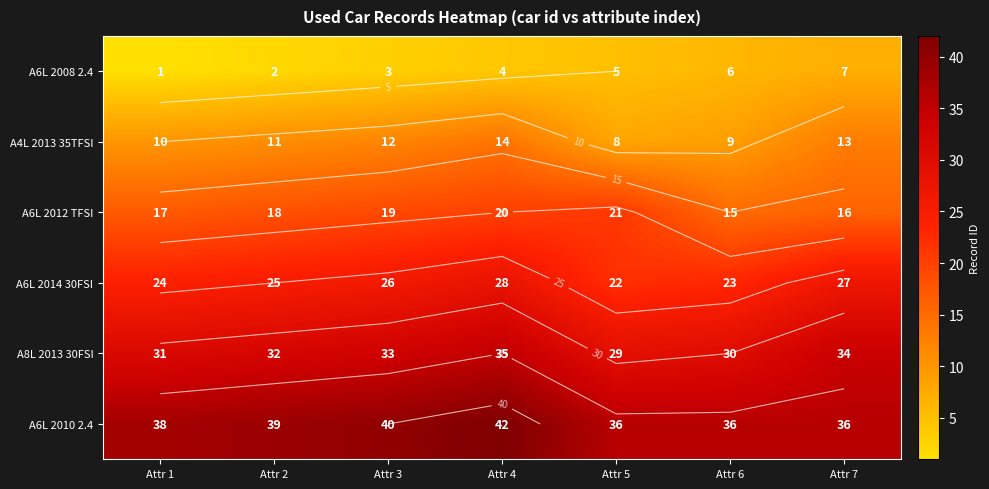

Count the number of data series in this chart.

6